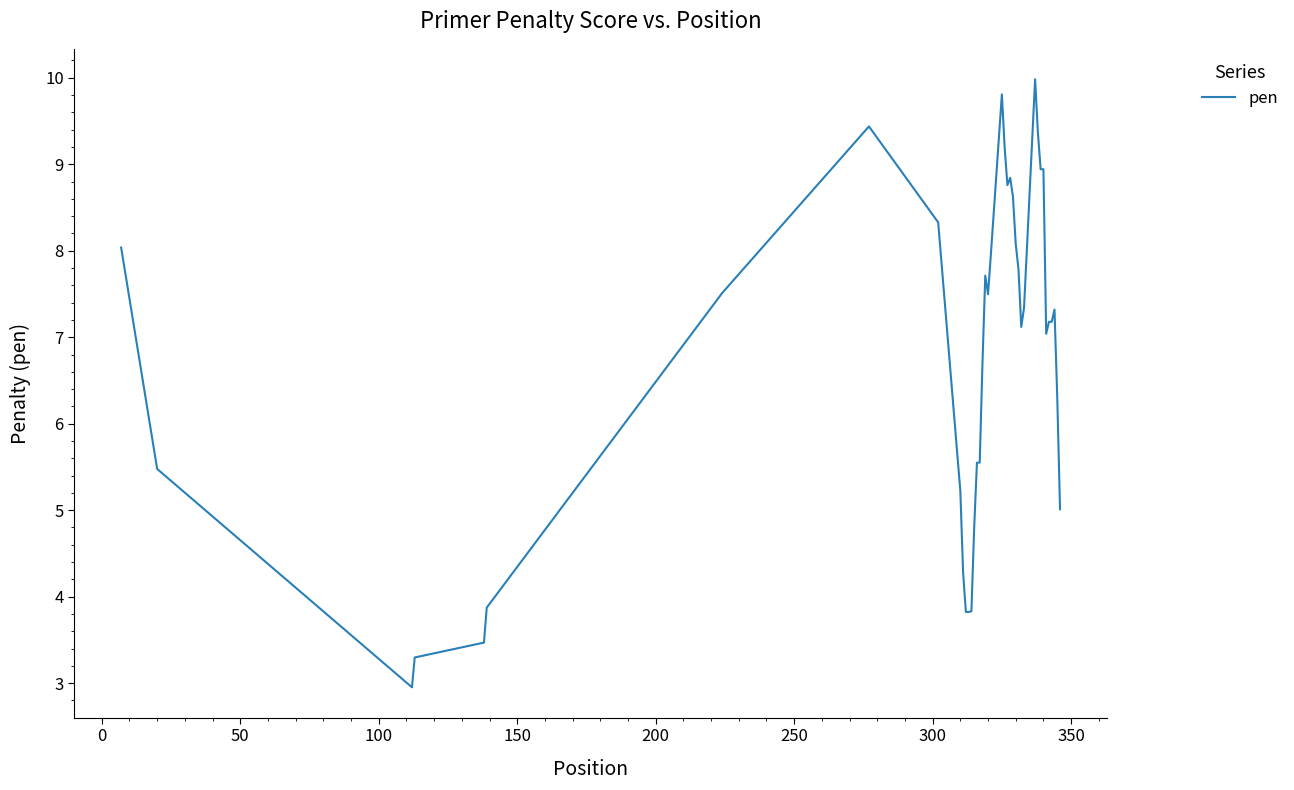

Does the chart display data point markers on the line(s)?

No